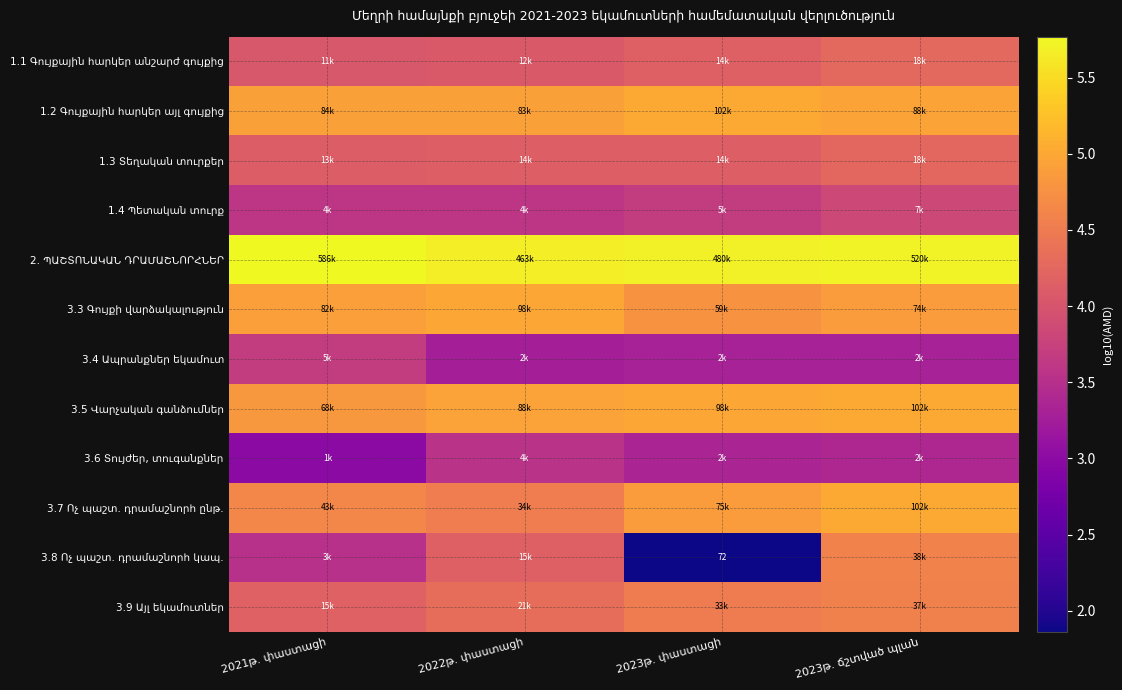

What is the average value of the 3.7 Ոչ պաշտ. դրամաշնորհ ընթ. series?

4.8